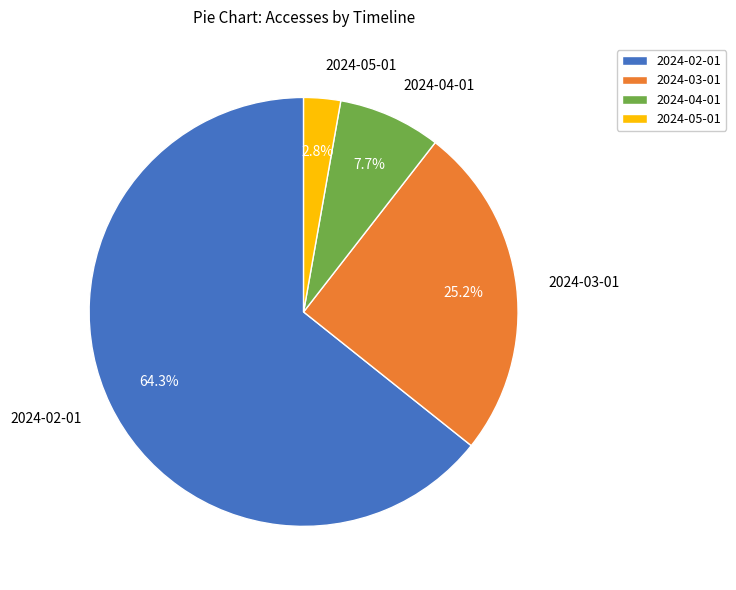

Rank the categories by value from highest to lowest.

2024-02-01, 2024-03-01, 2024-04-01, 2024-05-01